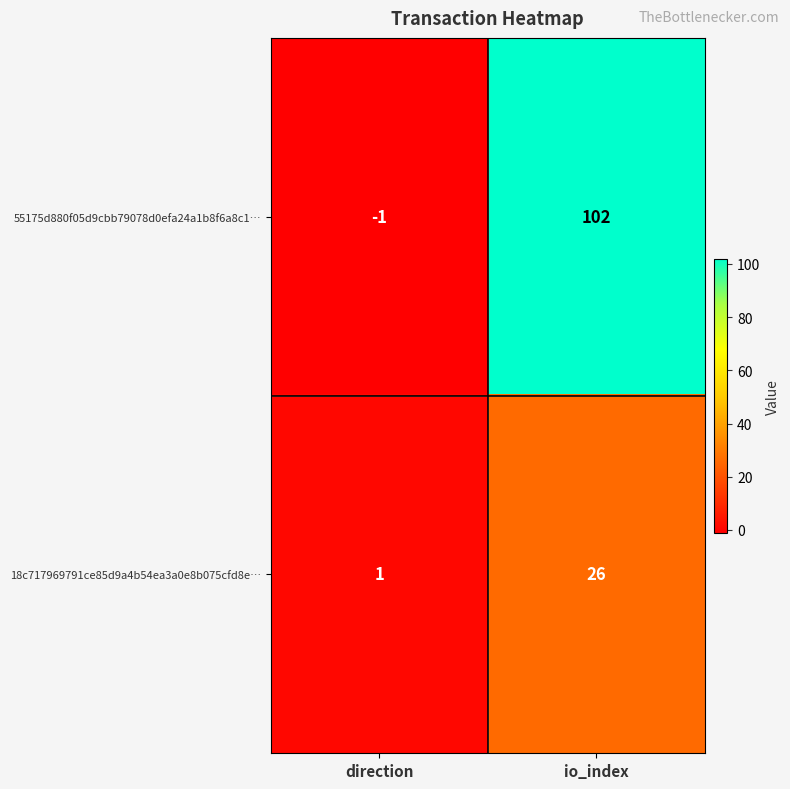

How many series are shown in this chart?

2